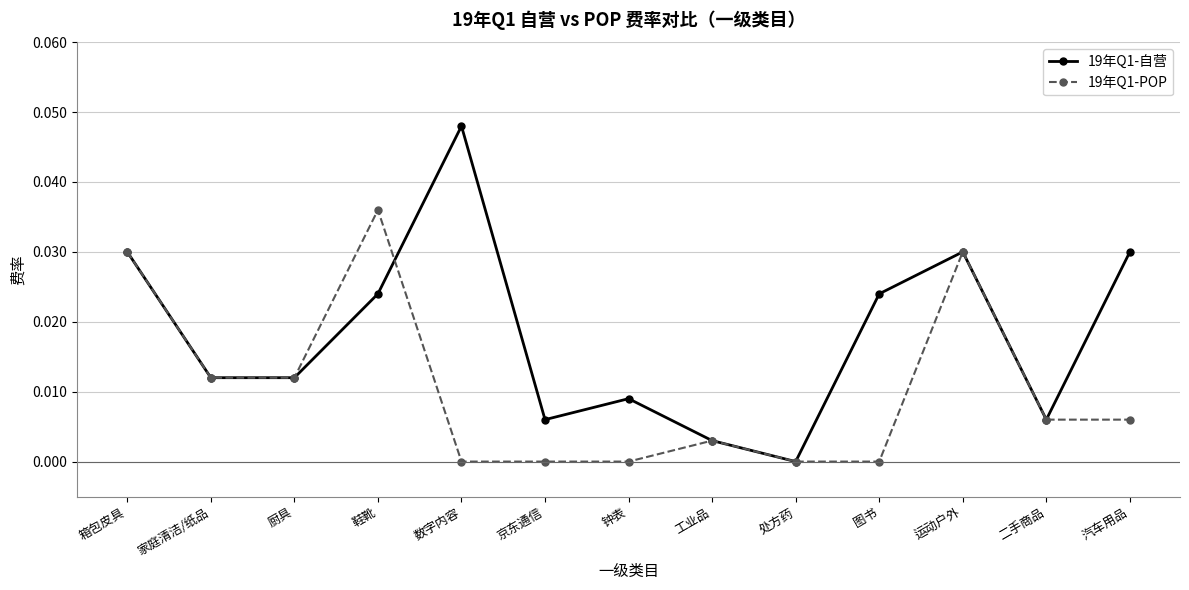

Is it true that 19年Q1-自营 equals 0.0 at 京东通信?

True